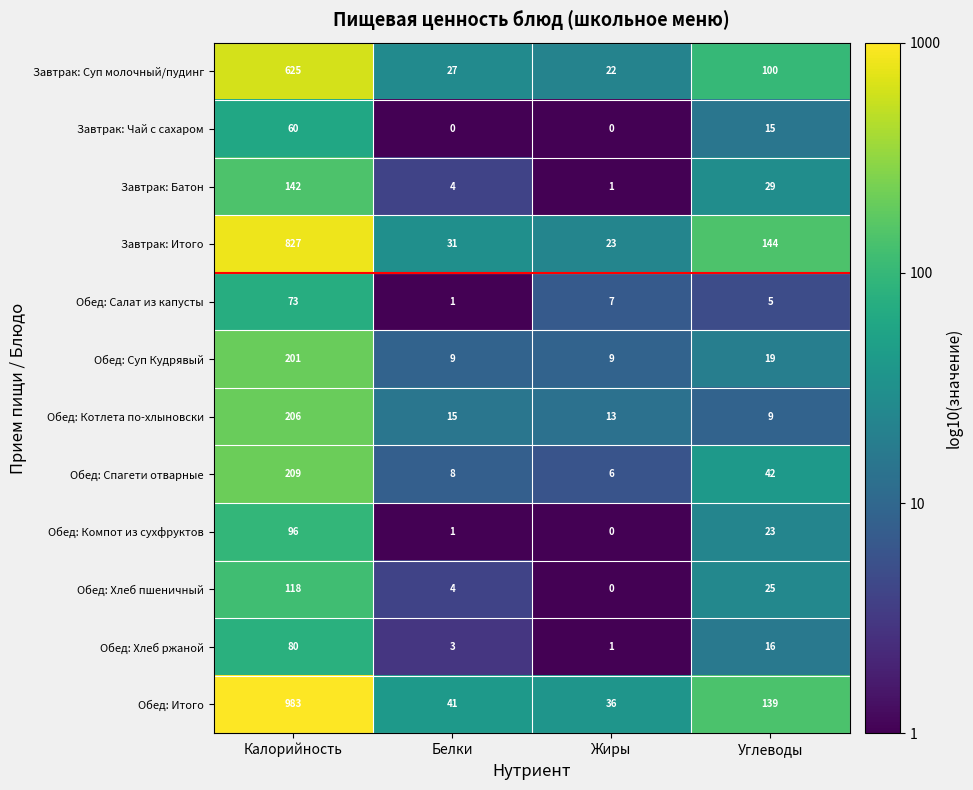

Where does the Обед: Салат из капусты series first go above 7?

Калорийность